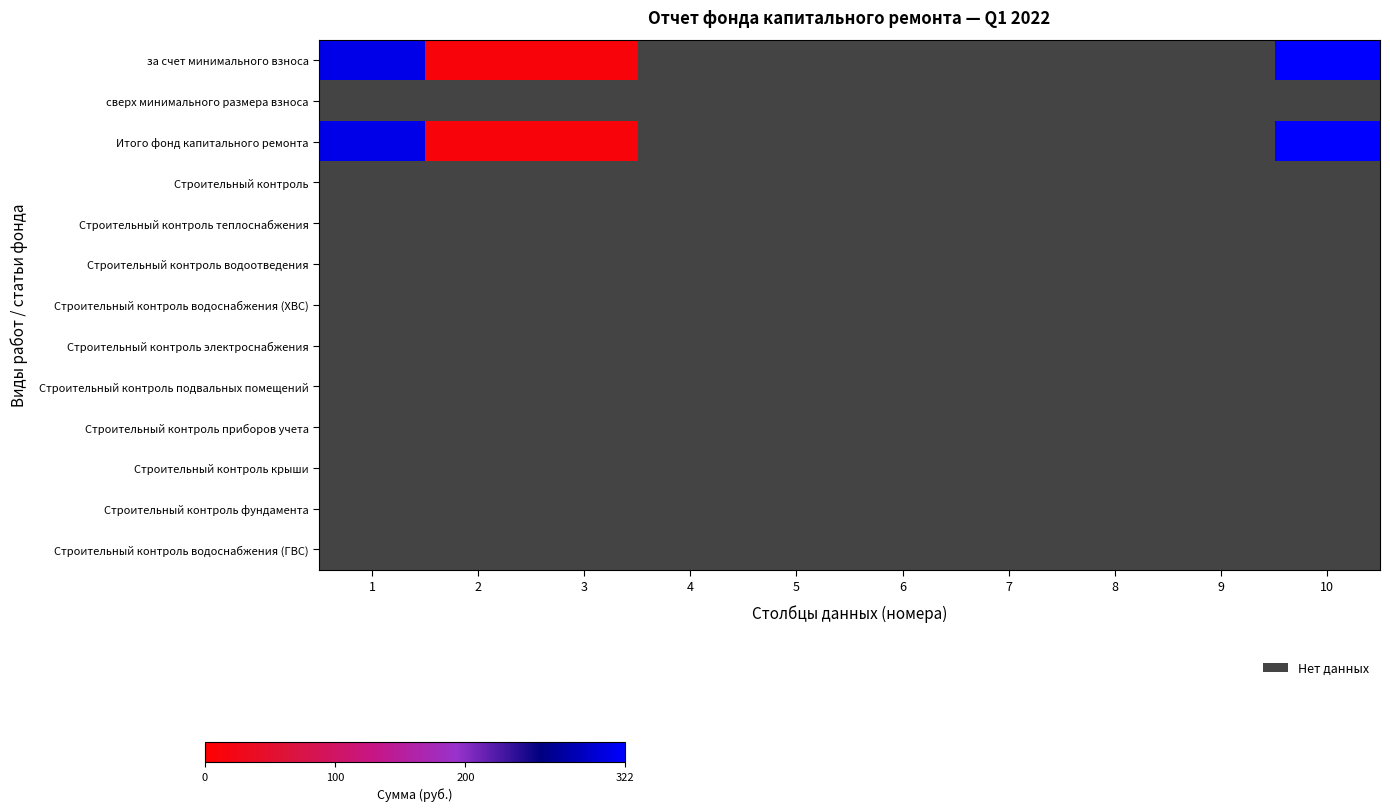

Which label corresponds to the smallest value in the chart?

2